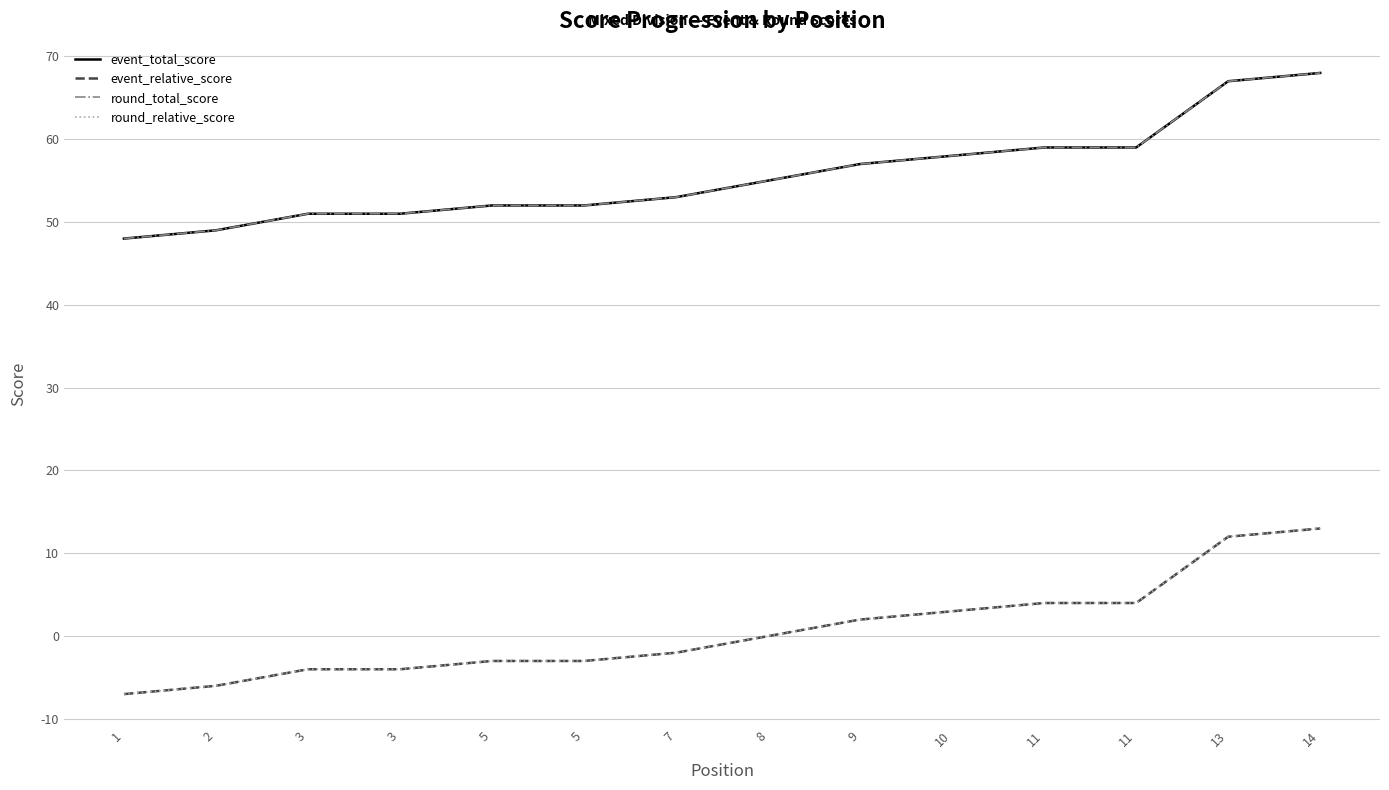

True or false: event_relative_score has more than 2 points higher than both neighbors.

False